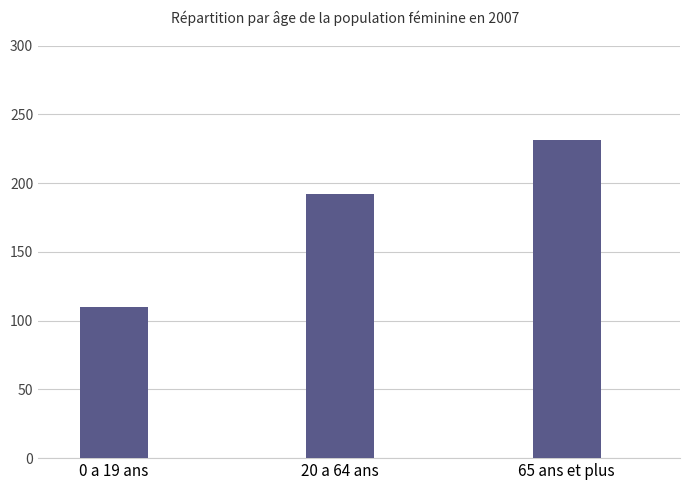

Which category has the highest value across all series?

65 ans et plus